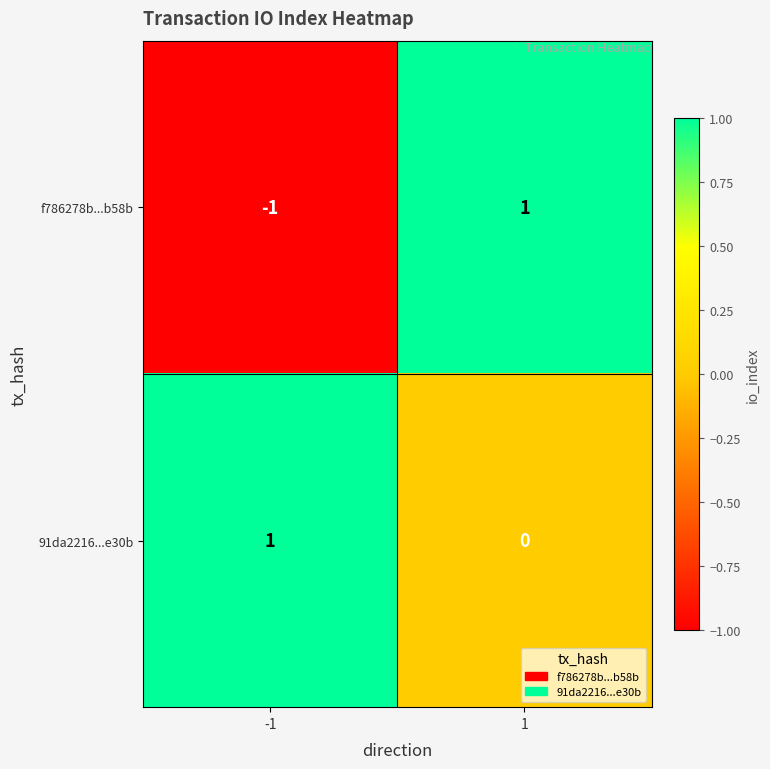

Which series changed the most between -1 and 1?

f786278b...b58b